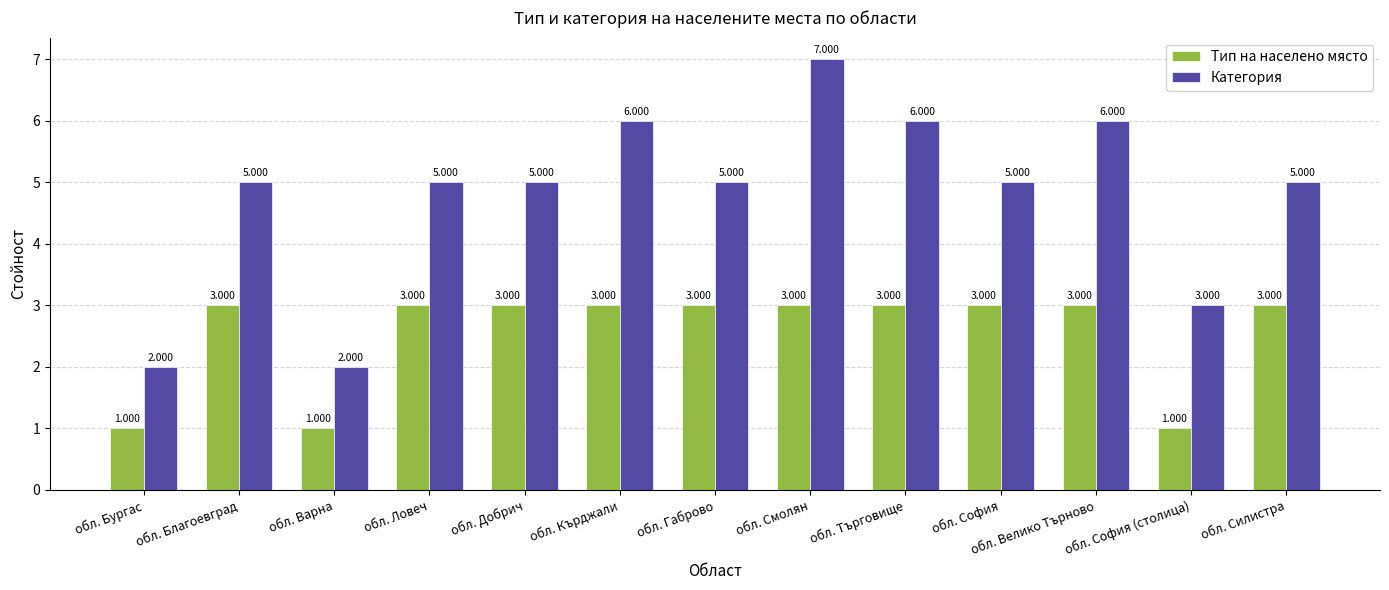

What is the label of the 13th bar from the right?

обл. Бургас